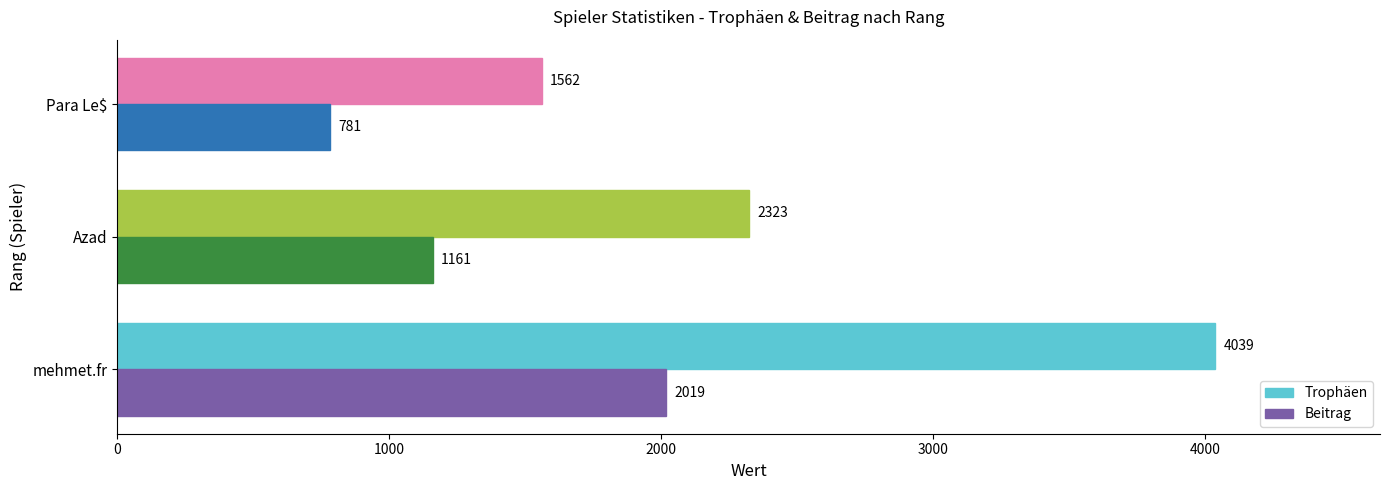

Is it true that Trophäen equals 2354 at mehmet.fr?

False